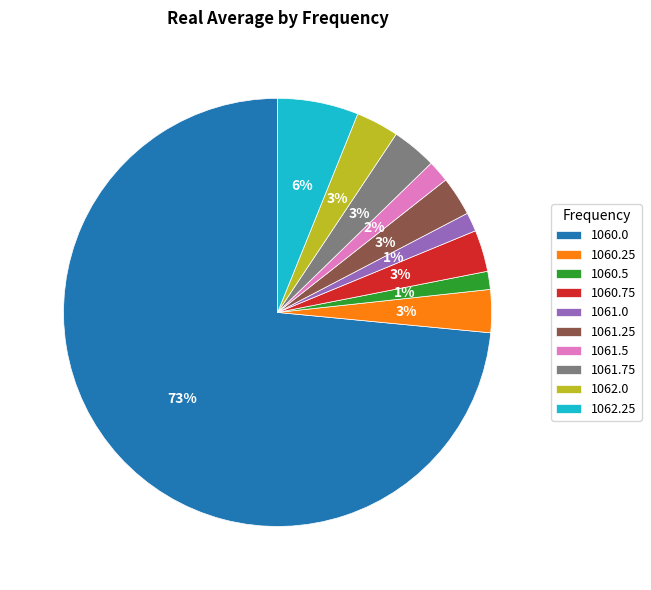

What percentage is the 1060.25 slice, to the nearest percent?

3%